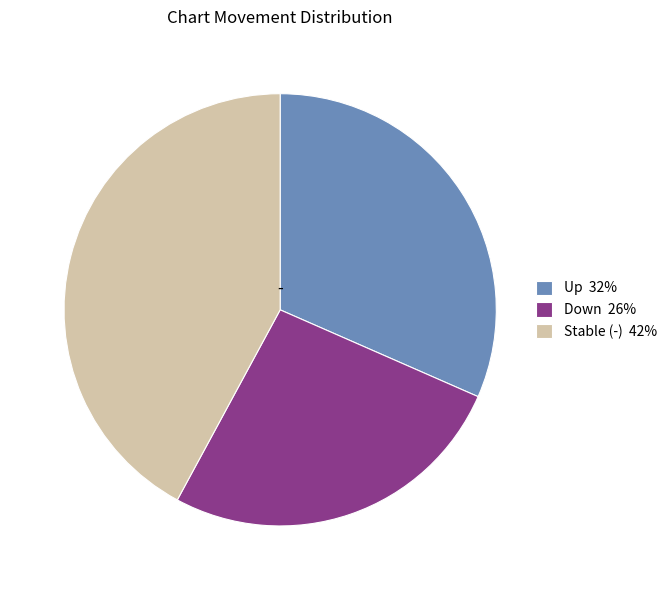

Is it true that Down 26% is 26% of the pie?

True